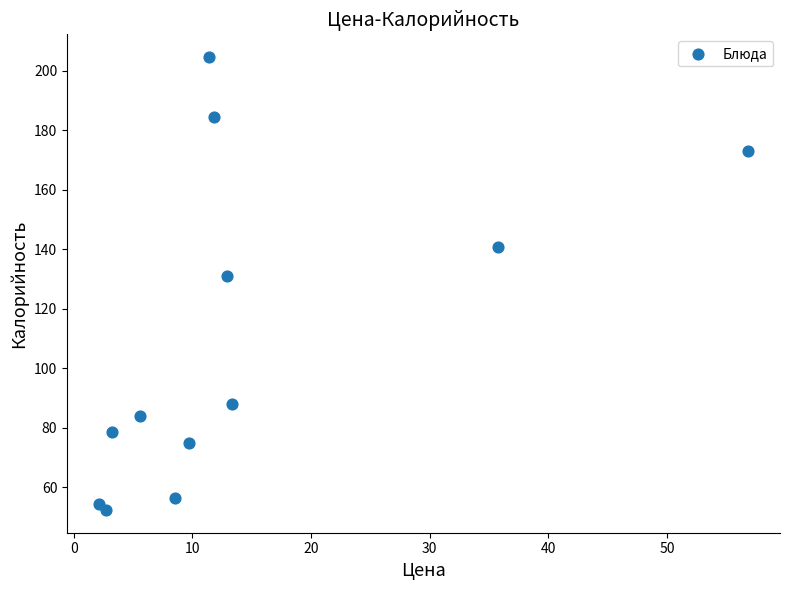

What Y value in the scatter plot is closest to 128?

131.0